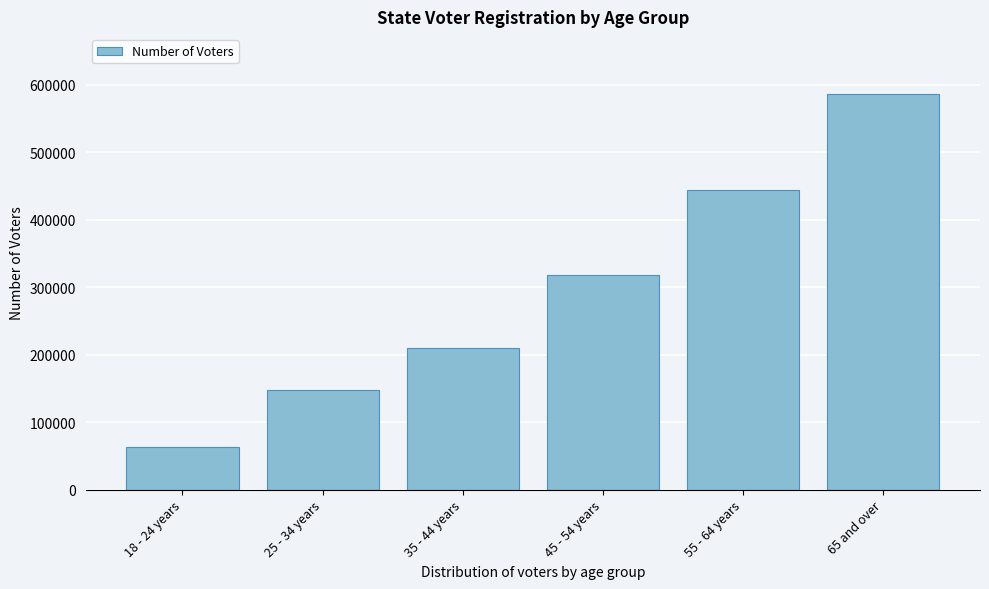

Reading left to right, what are all the values shown in this chart?

18 - 24 years=63752	25 - 34 years=148635	35 - 44 years=209614	45 - 54 years=317920	55 - 64 years=443942	65 and over=587243